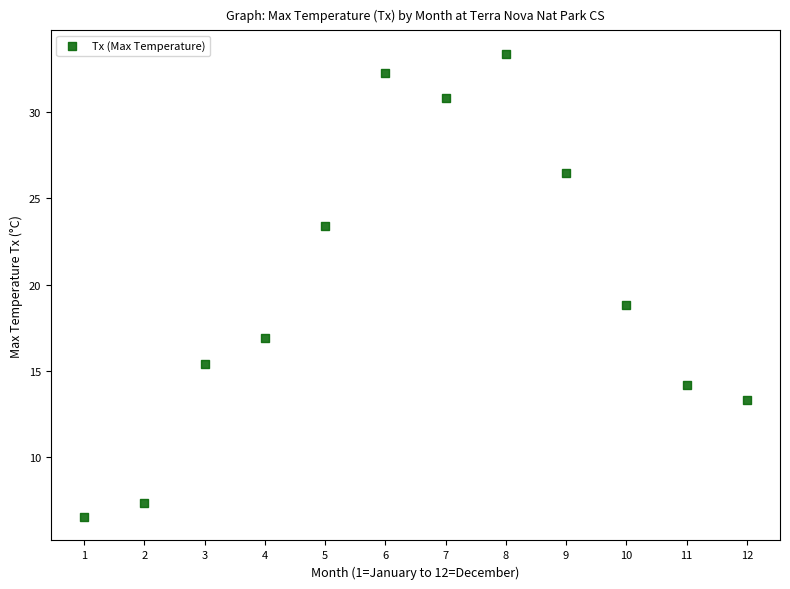

What is the average Y value?

19.9